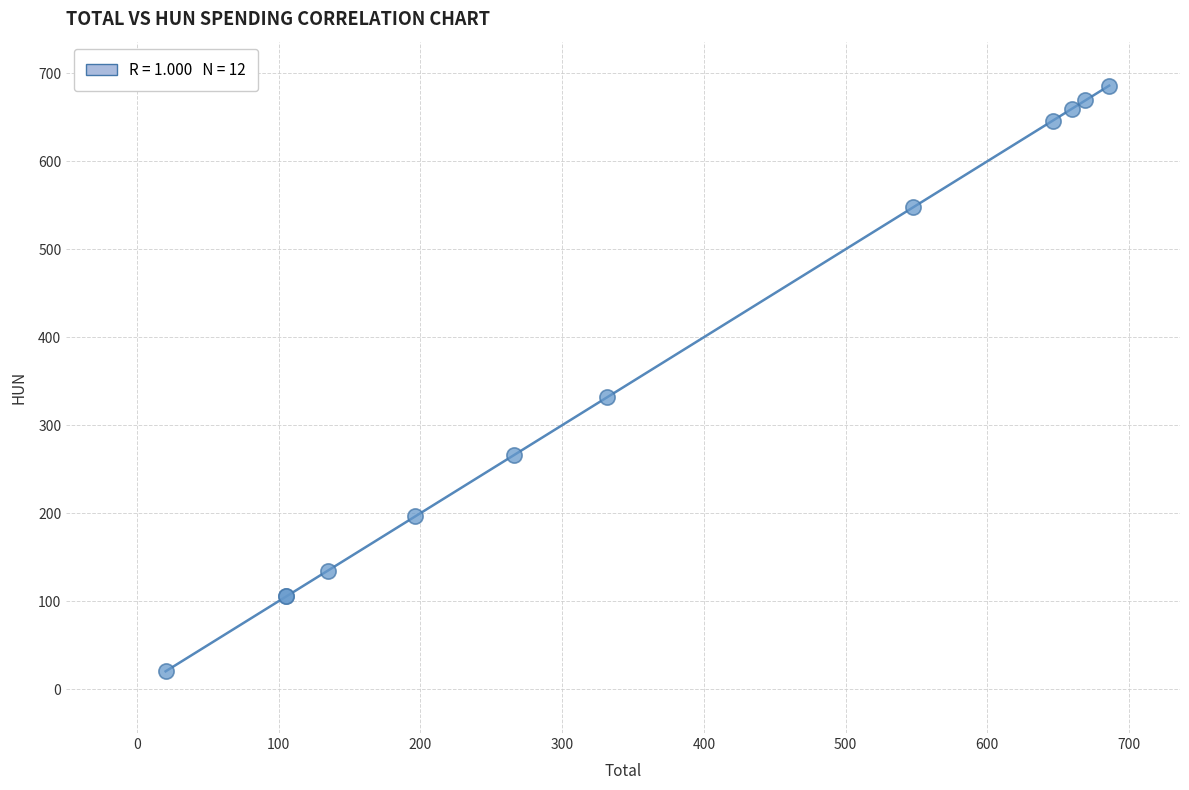

What Y value in the scatter plot is closest to 353?

331.6